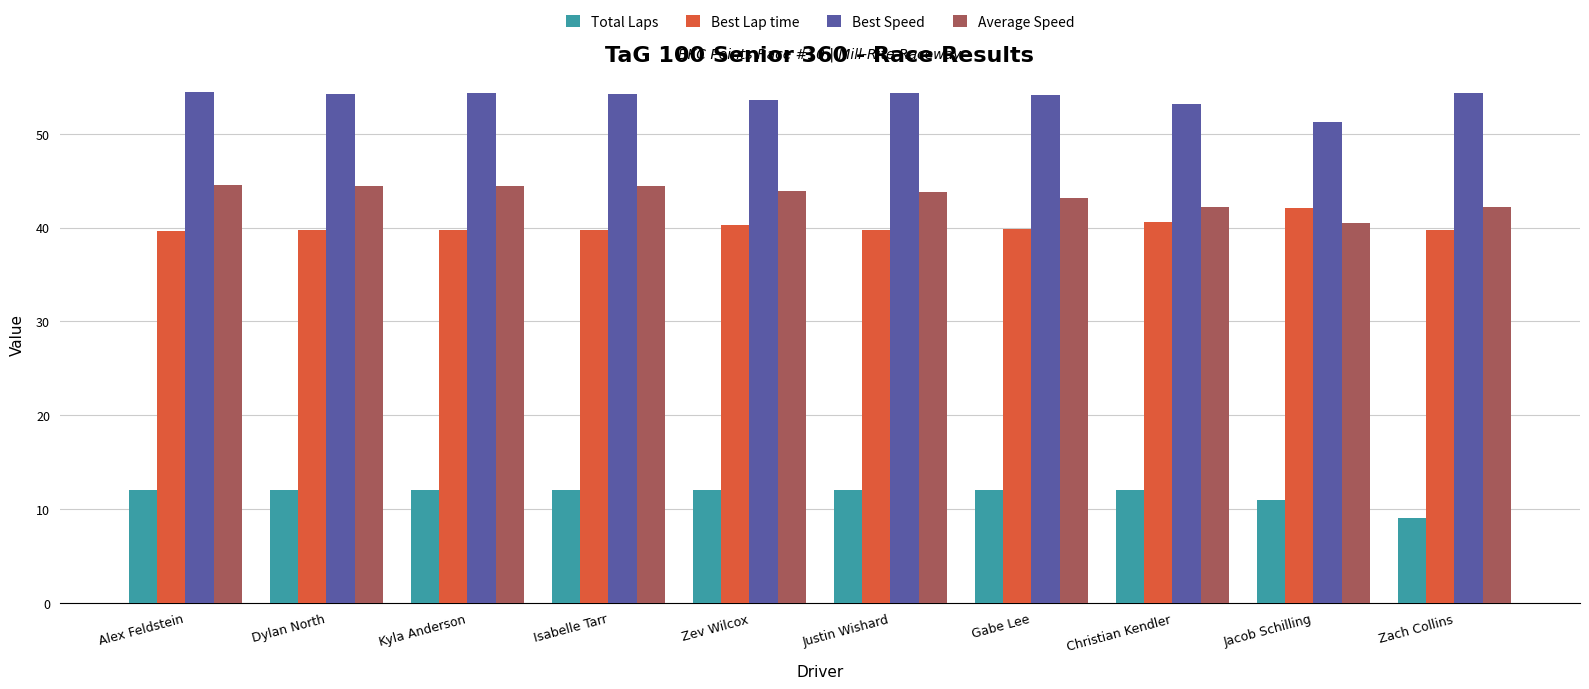

The Total Laps series shows 20.6 at Kyla Anderson. True or false?

False